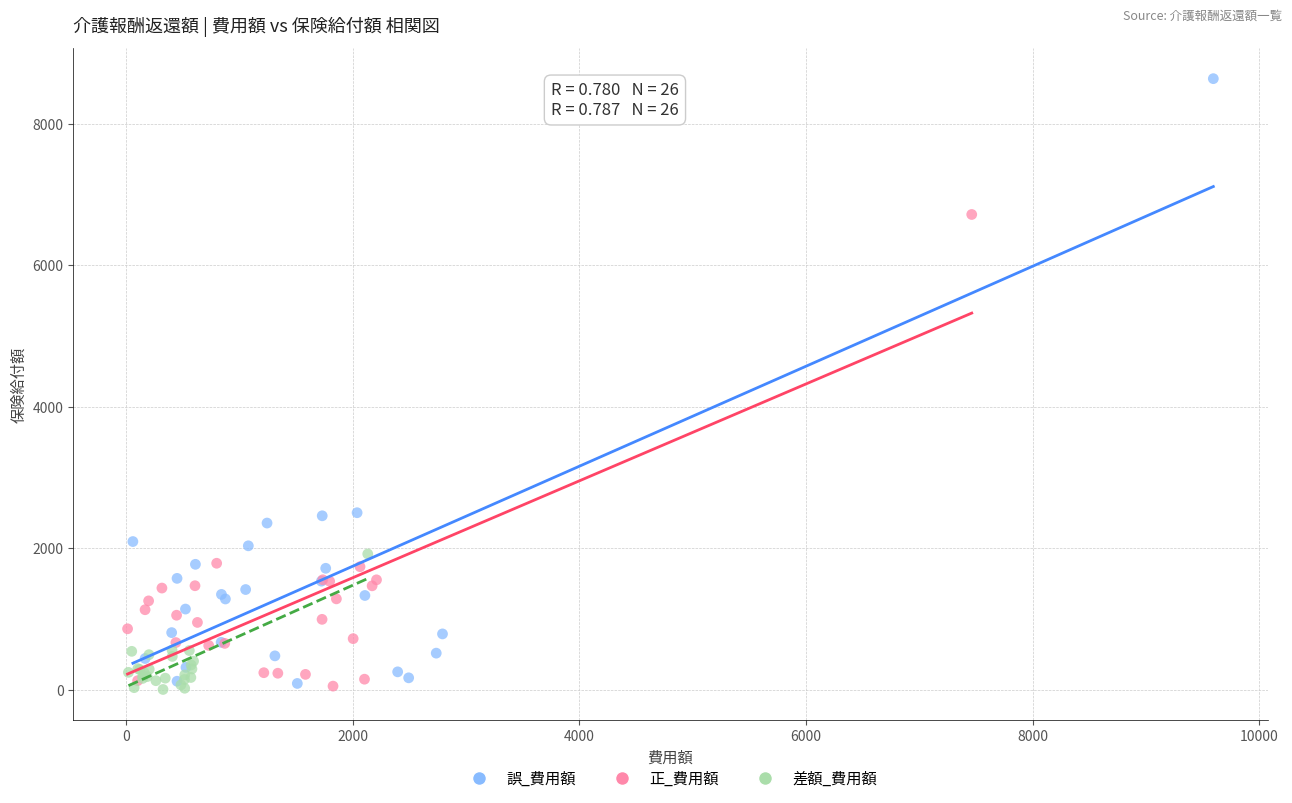

Which series has the largest Y range (max minus min)?

誤_費用額